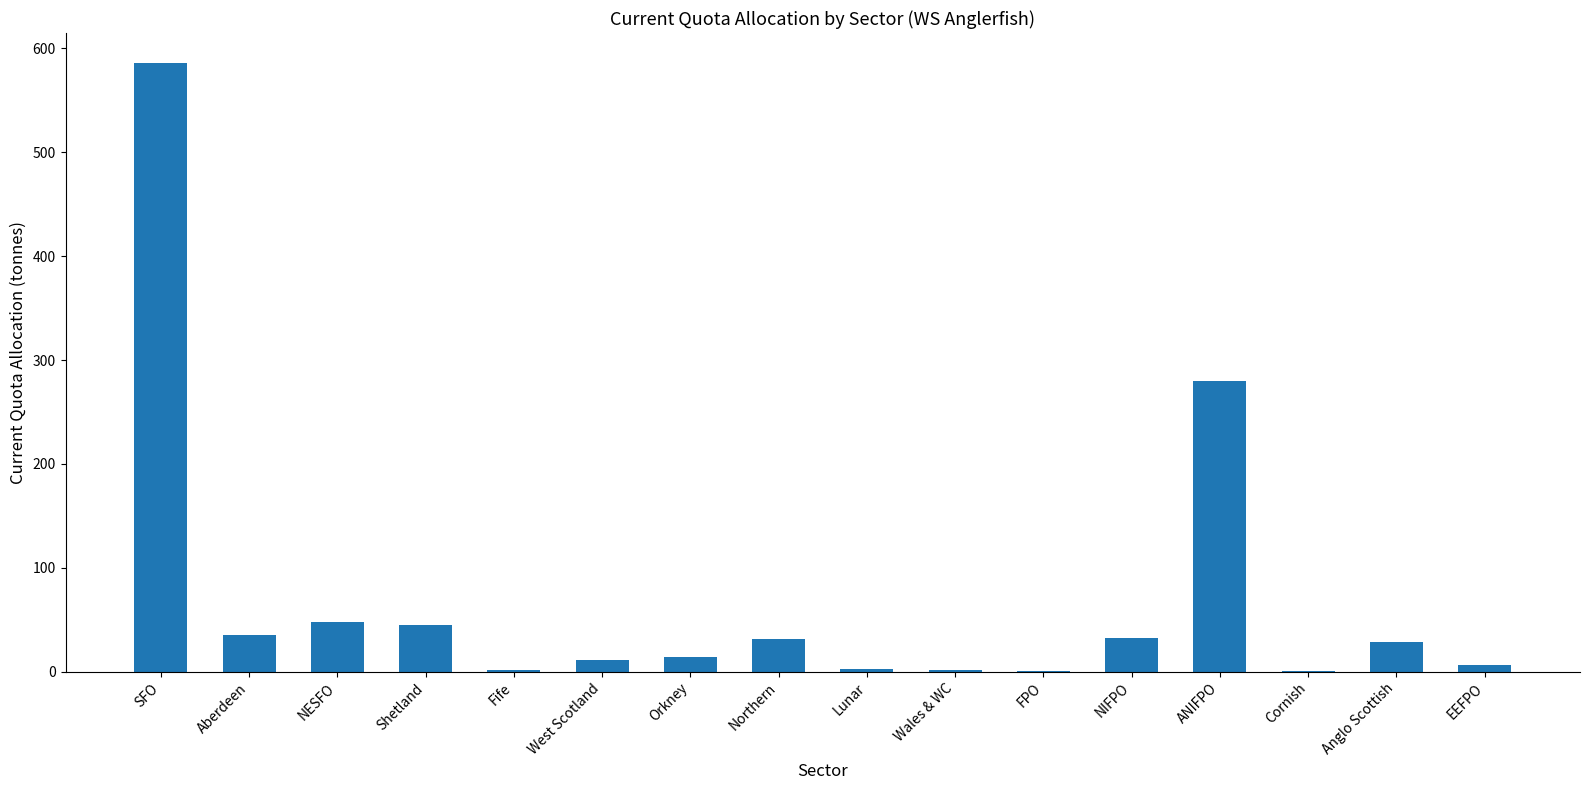

The value at SFO is 348.2. True or false?

False